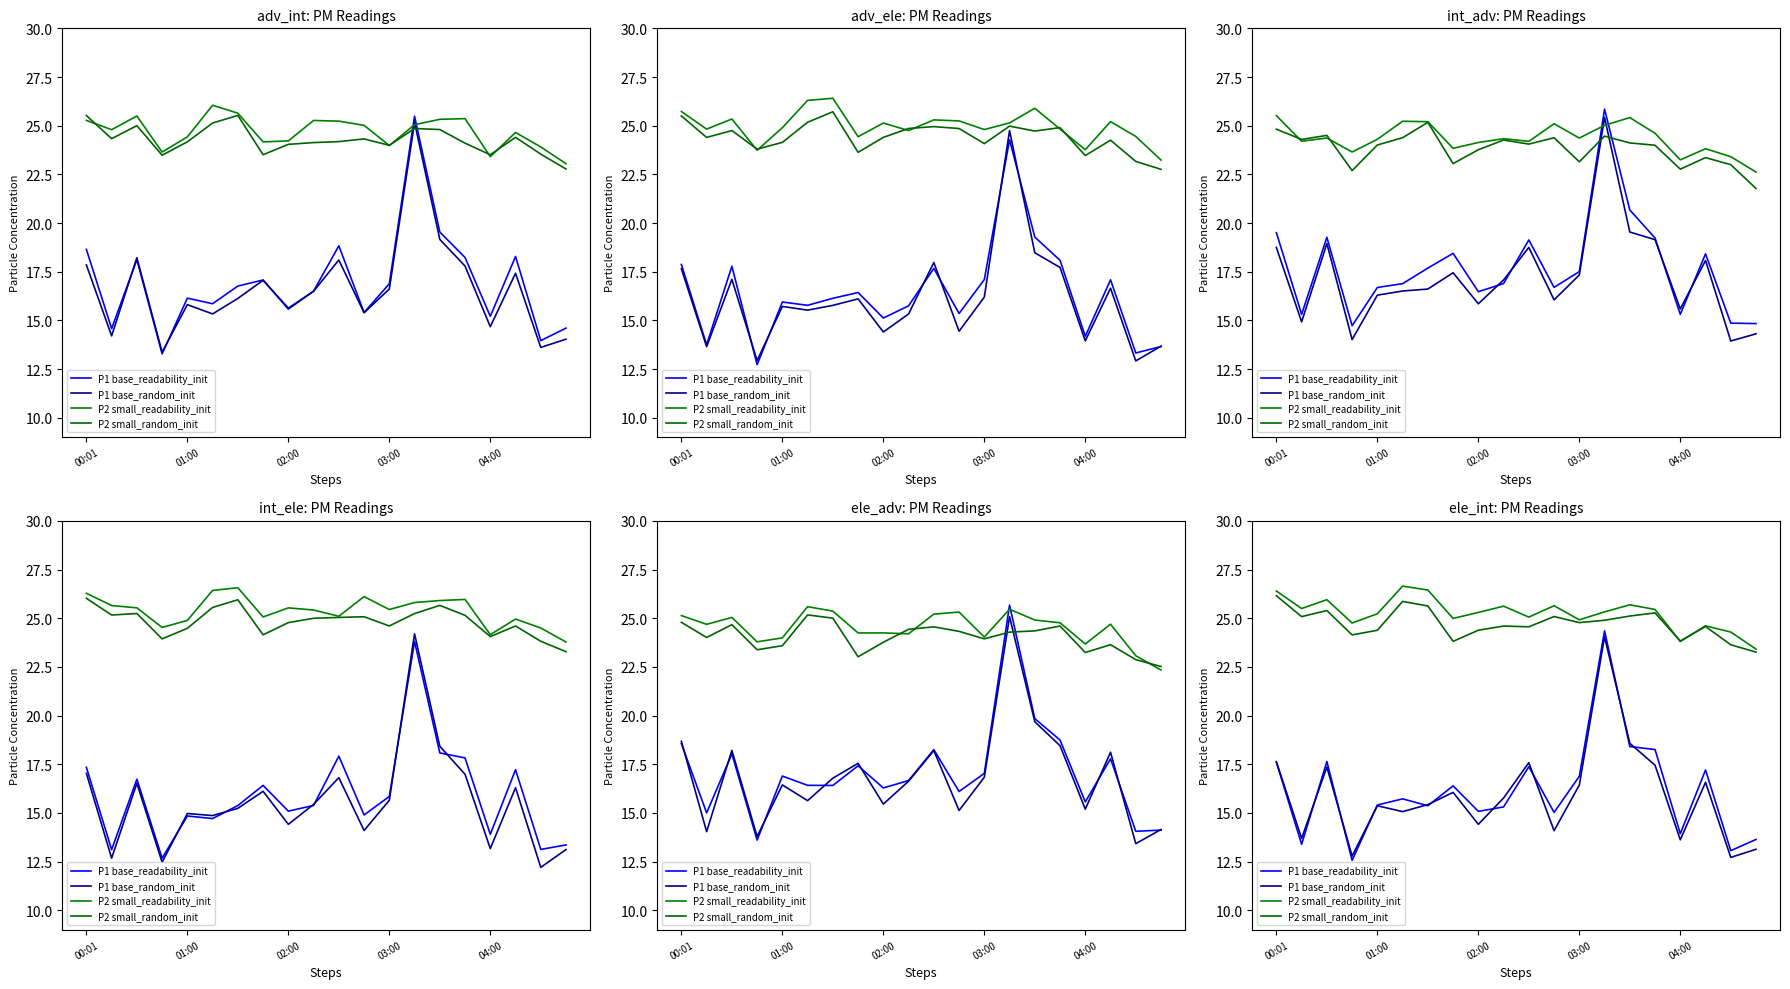

How many lines are shown in the chart?

4